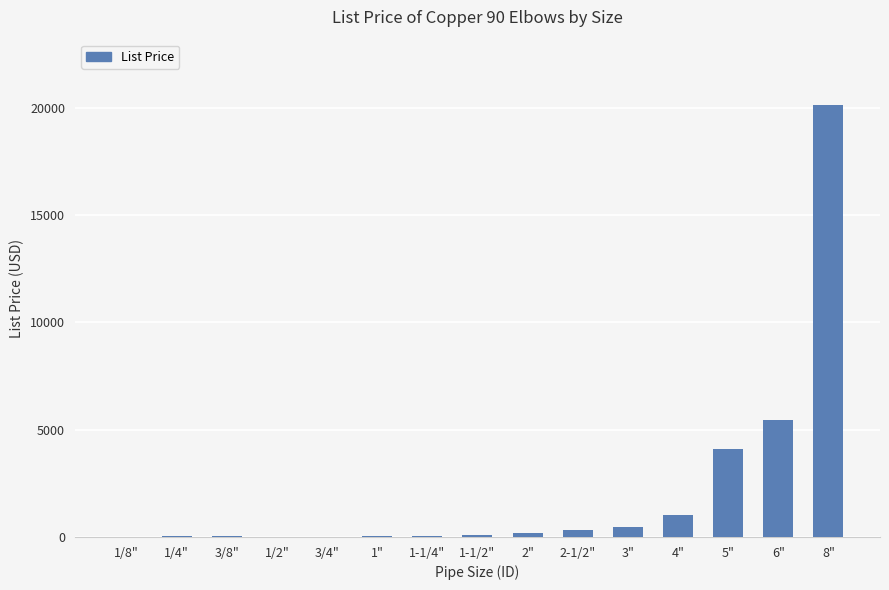

How many distinct data groups are displayed?

1